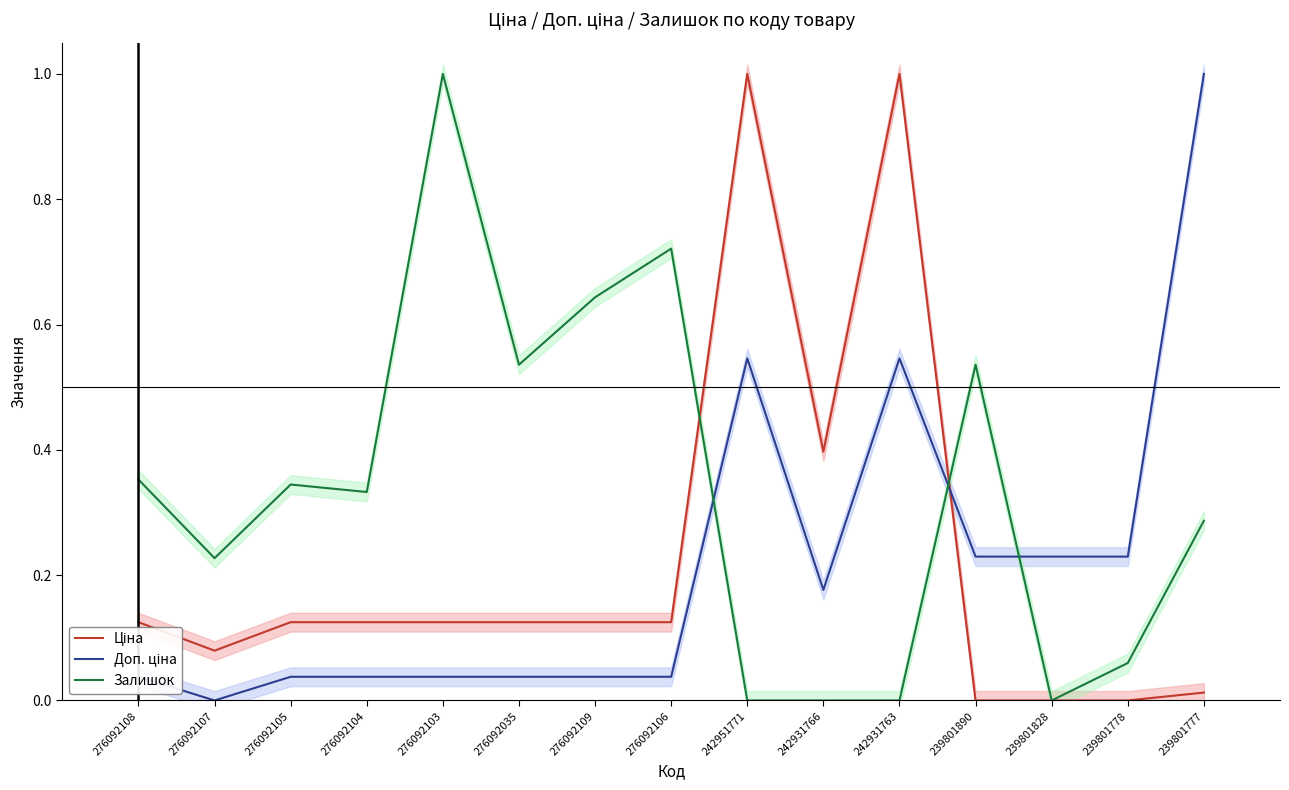

The value of Ціна at 239801778 is -0.4. True or false?

False